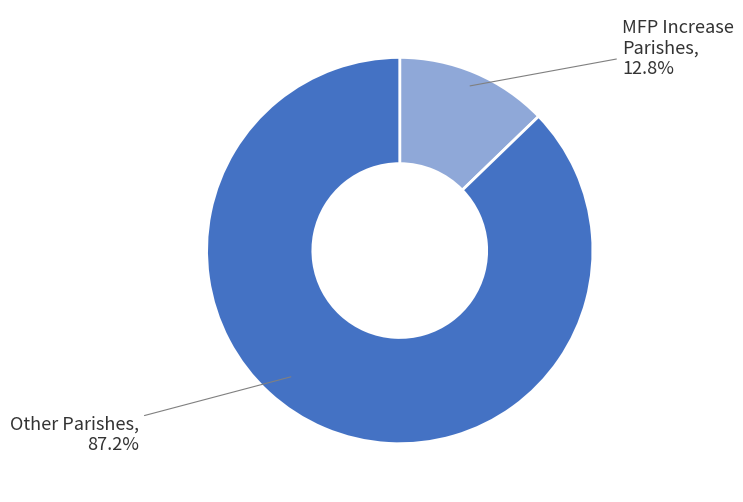

Is there any slice that represents more than half of the pie?

Yes